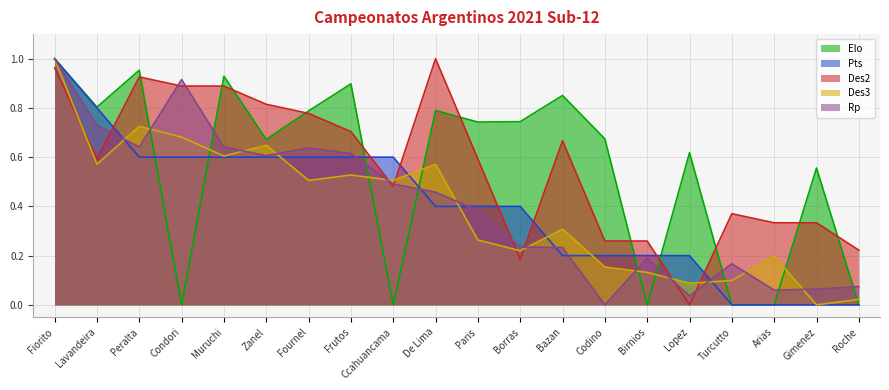

At which label is Des3 closest to 0?

Gimenez